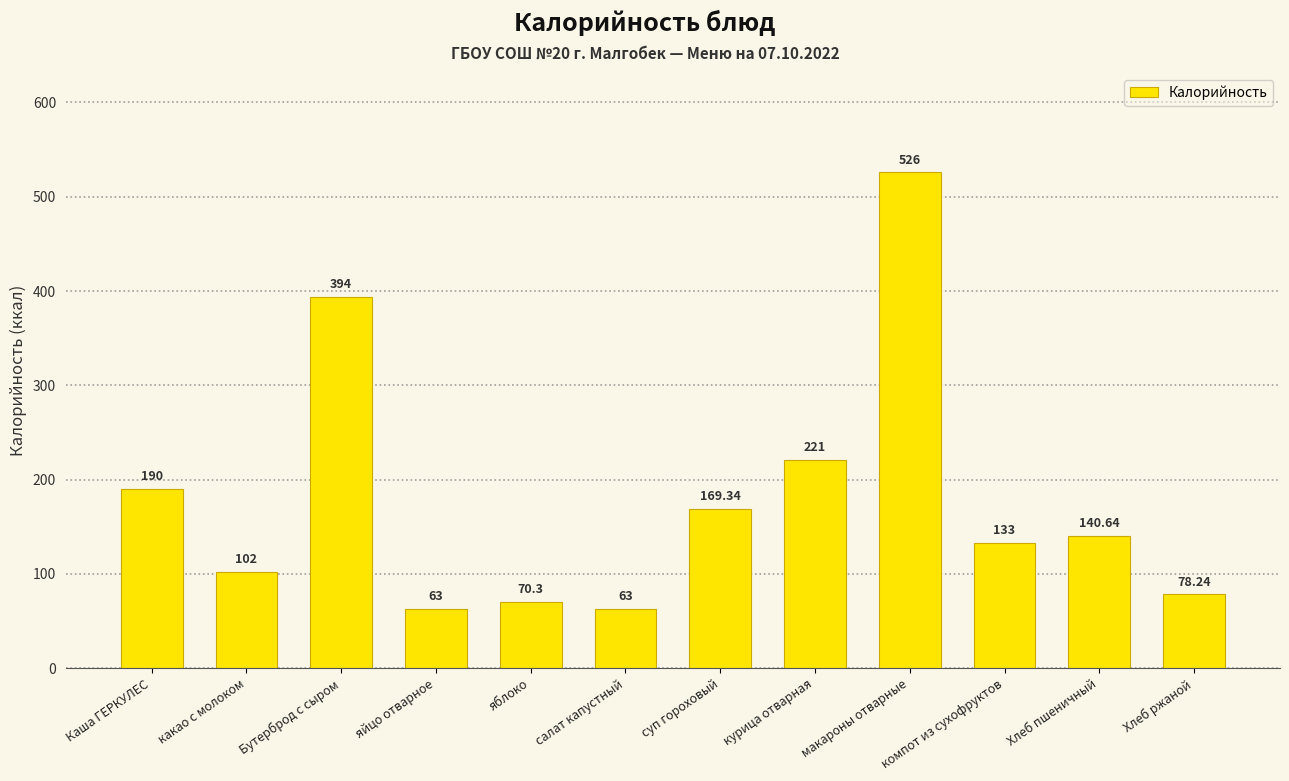

What is the smallest value displayed?

63.0